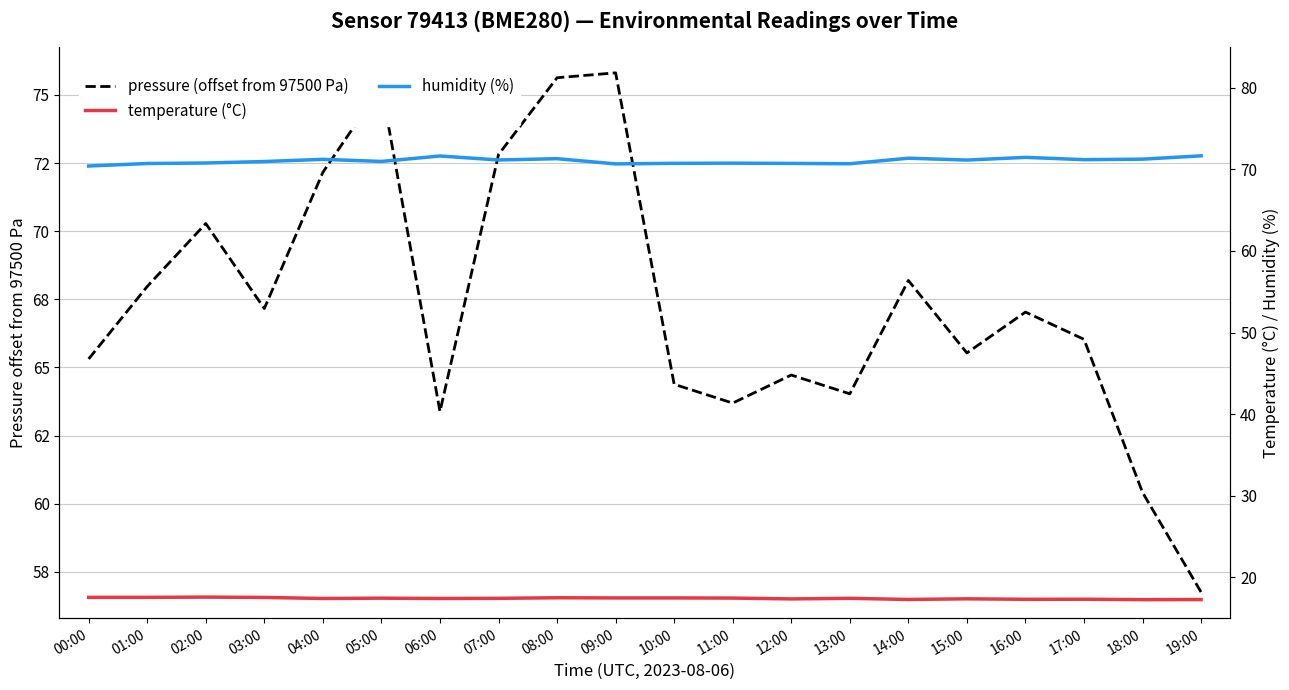

What are all the series names shown in the legend?

pressure (offset from 97500 Pa), temperature (°C), humidity (%)